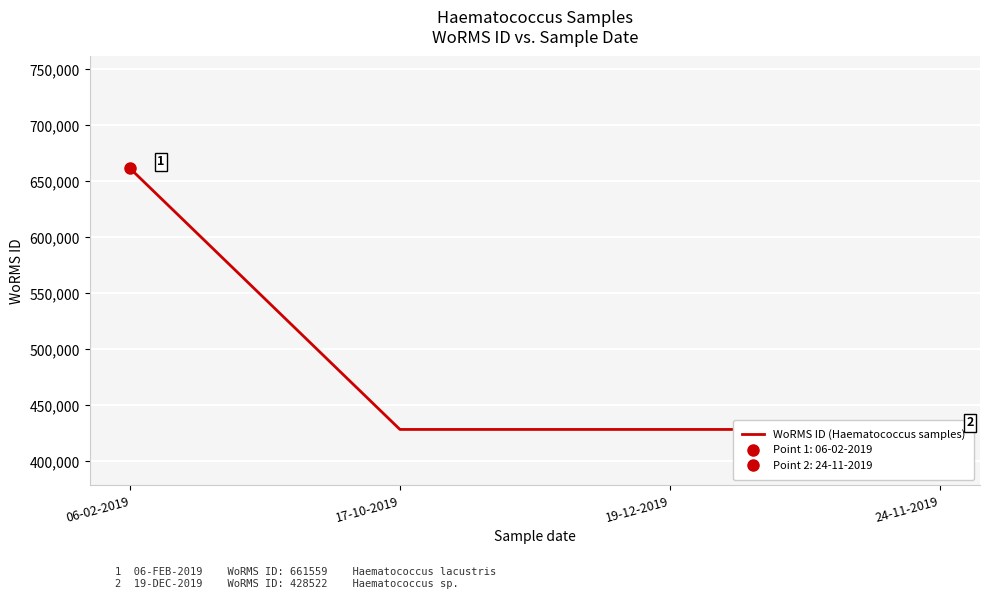

What is the sum of all values?

1947125